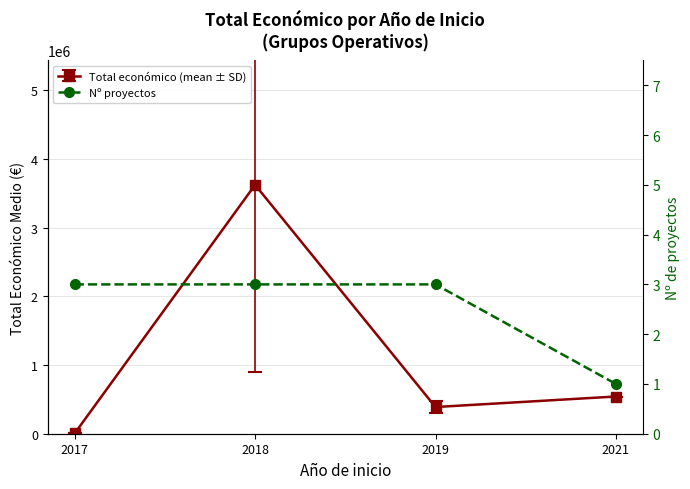

Reading left to right, list all the values displayed in this chart.

2017=3	2018=3	2019=3	2021=1